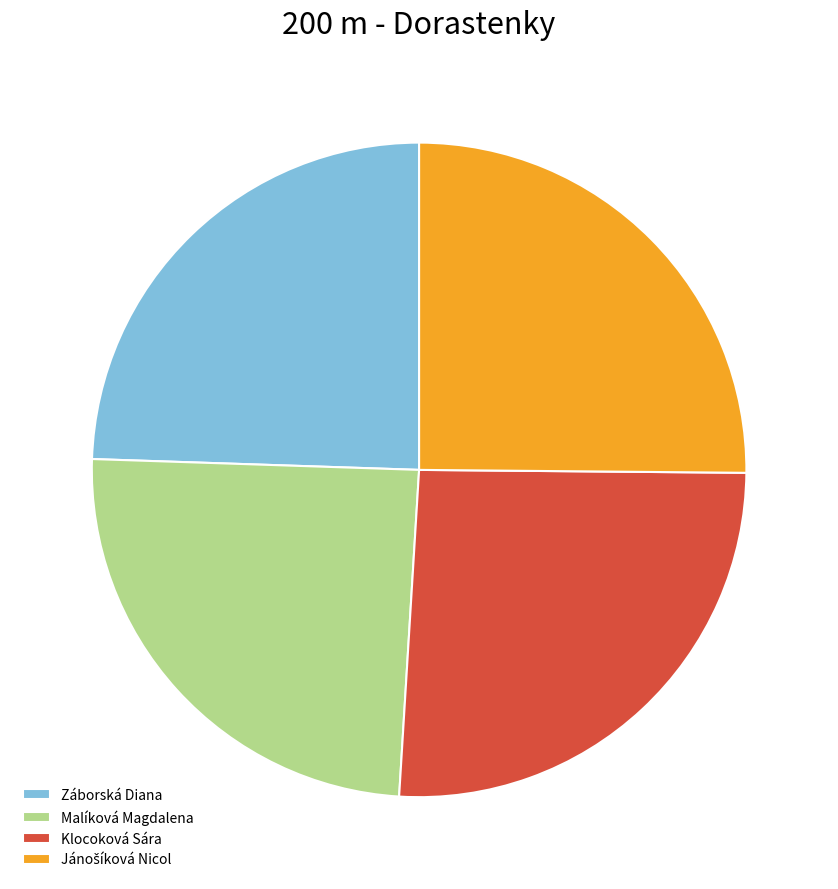

Is Záborská Diana the majority of the pie?

No